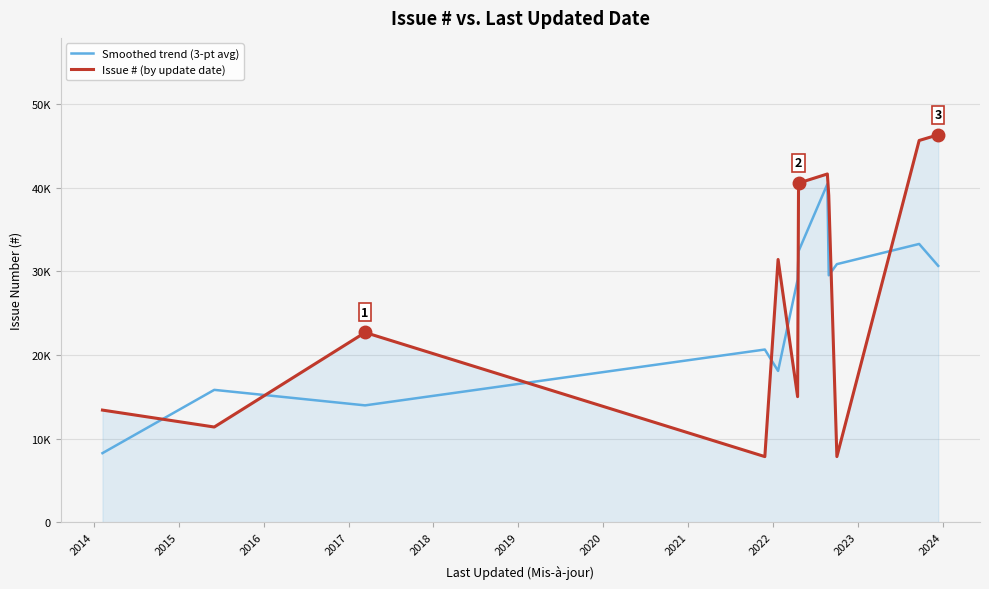

Which series changed the most between 2014 and 2022?

Smoothed trend (3-pt avg)